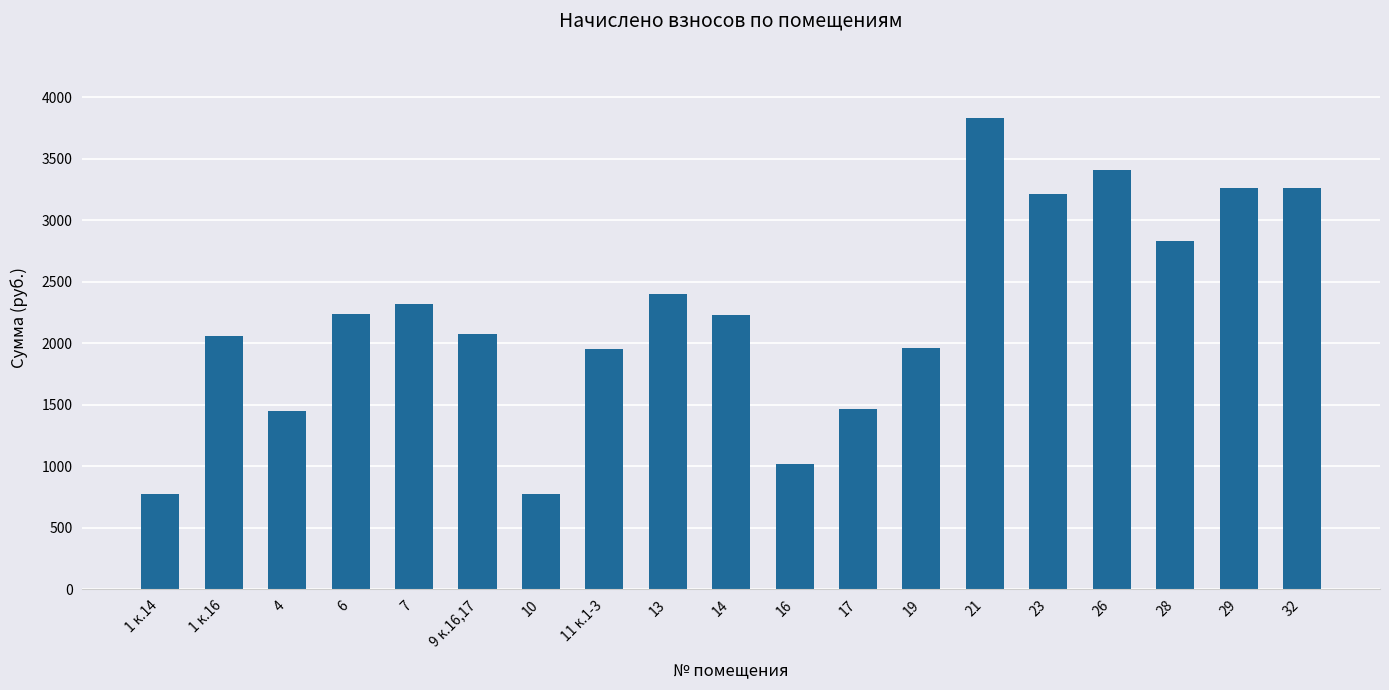

What is the ratio of the value at 23 to the value at 26?

0.9